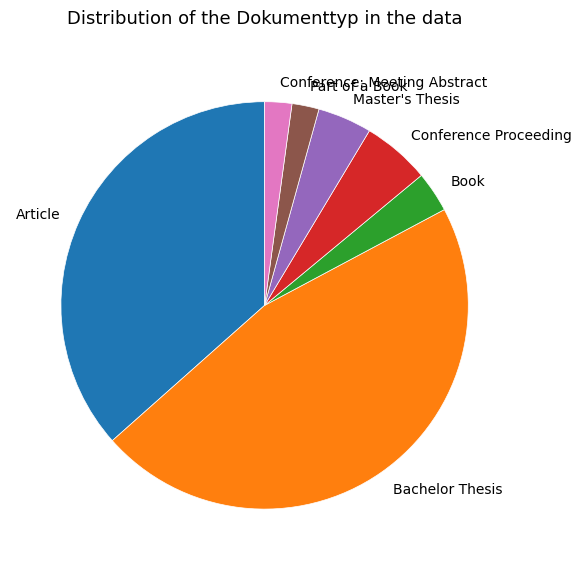

Combined, do Part of a Book and Bachelor Thesis account for over 50%?

No